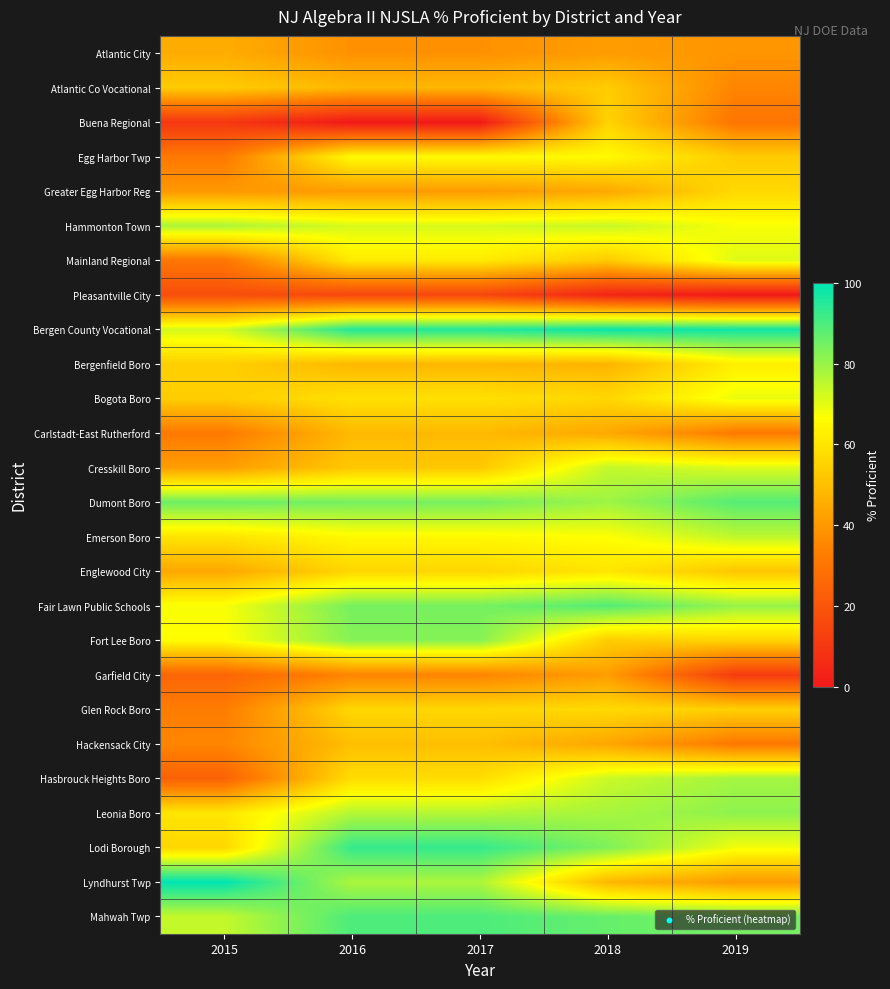

List the series in order of their peak value, highest first.

Lyndhurst Twp, Bergen County Vocational, Lodi Borough, Mahwah Twp, Fair Lawn Public Schools, Dumont Boro, Fort Lee Boro, Leonia Boro, Hasbrouck Heights Boro, Hammonton Town, Emerson Boro, Cresskill Boro, Mainland Regional, Bogota Boro, Egg Harbor Twp, Bergenfield Boro, Englewood City, Glen Rock Boro, Greater Egg Harbor Reg, Buena Regional, Atlantic Co Vocational, Hackensack City, Carlstadt-East Rutherford, Atlantic City, Garfield City, Pleasantville City